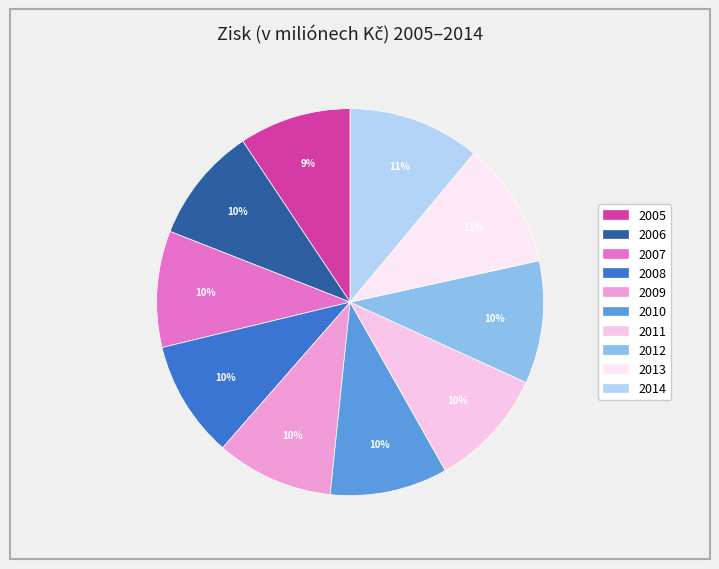

Is there any slice that represents more than half of the pie?

No